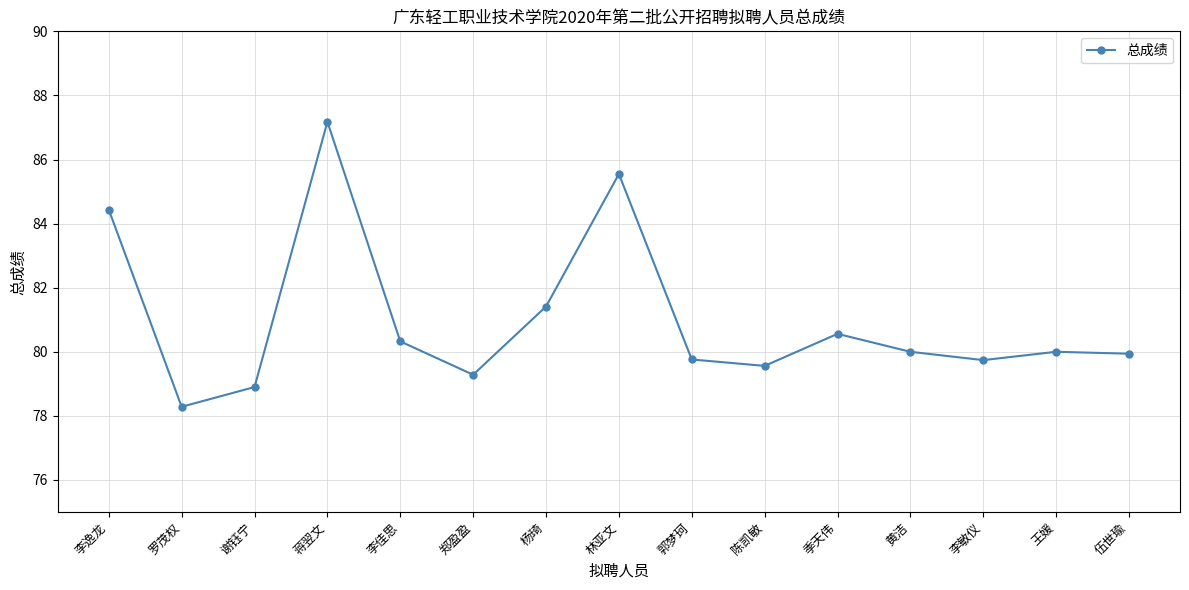

True or false: the data has more than 2 interior local peaks.

True